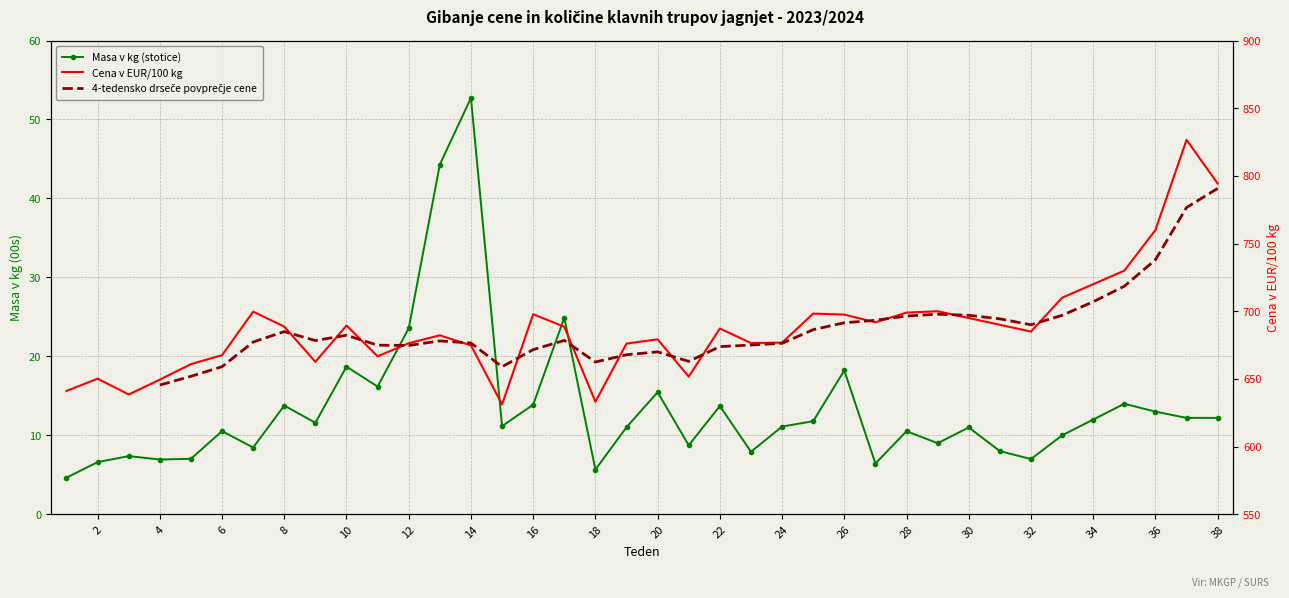

What is the total value across all series at 12?

1374.6